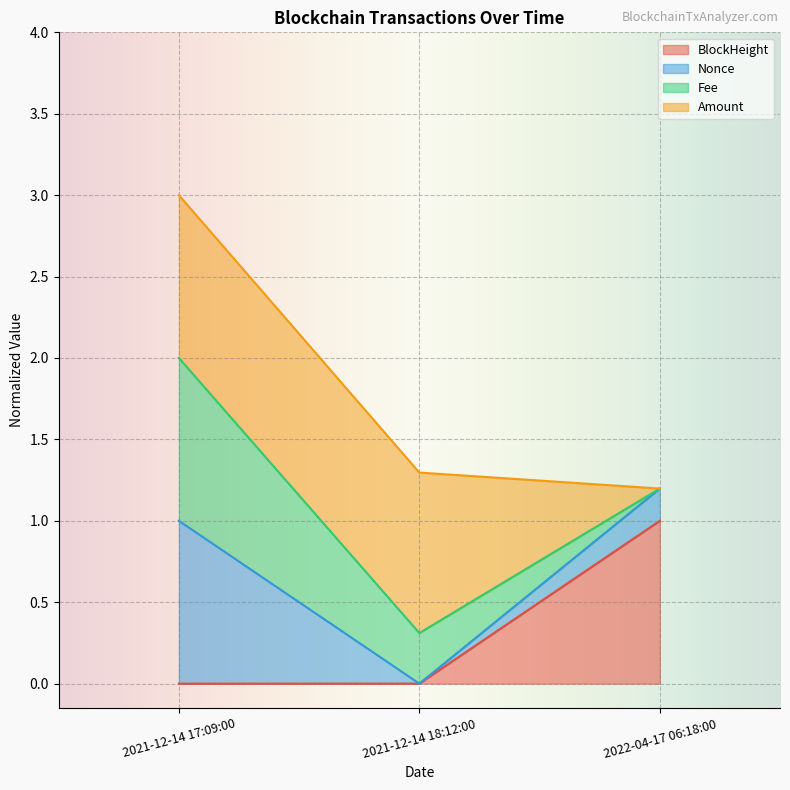

What is the sum of all BlockHeight values?

1.0